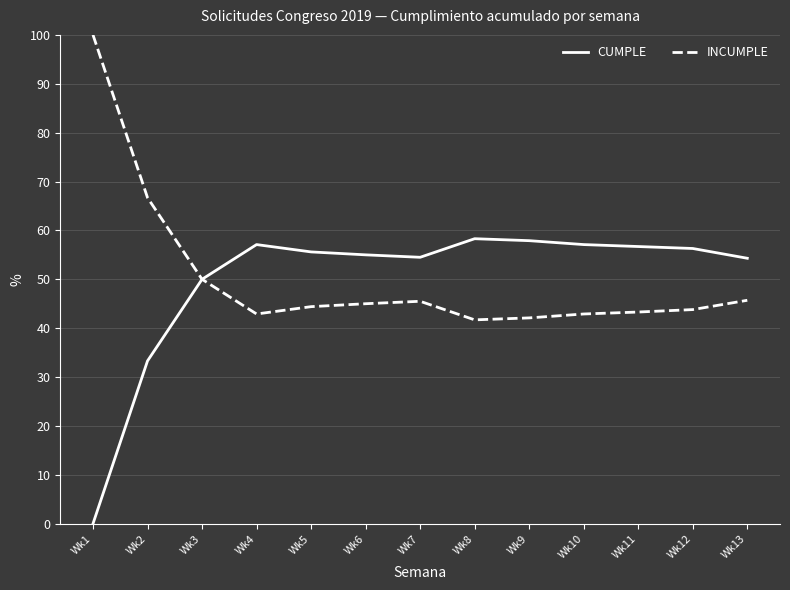

List the series in order of their peak value, highest first.

INCUMPLE, CUMPLE